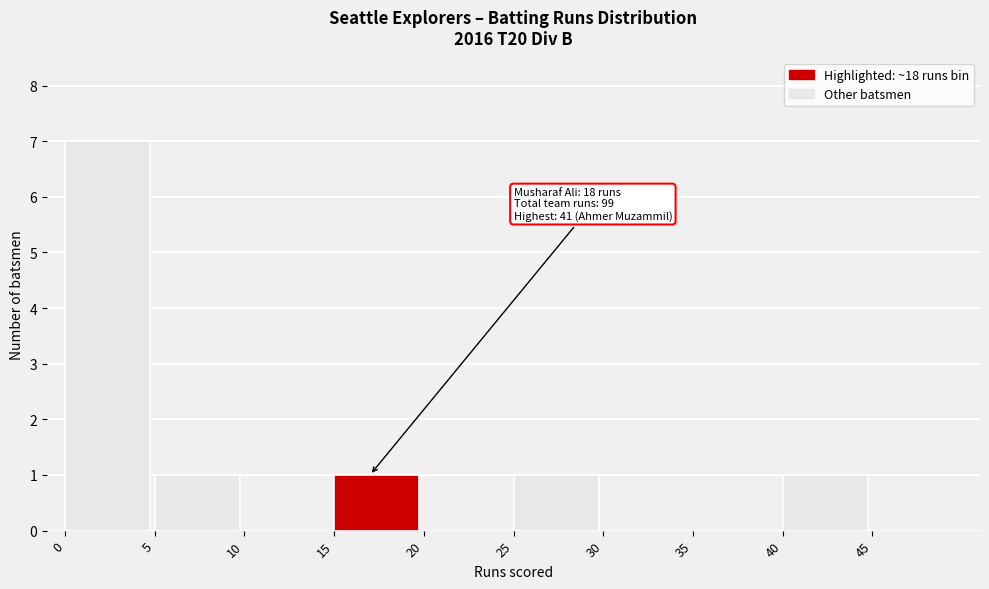

Which range on the x-axis has the tallest bar?

0 to 5